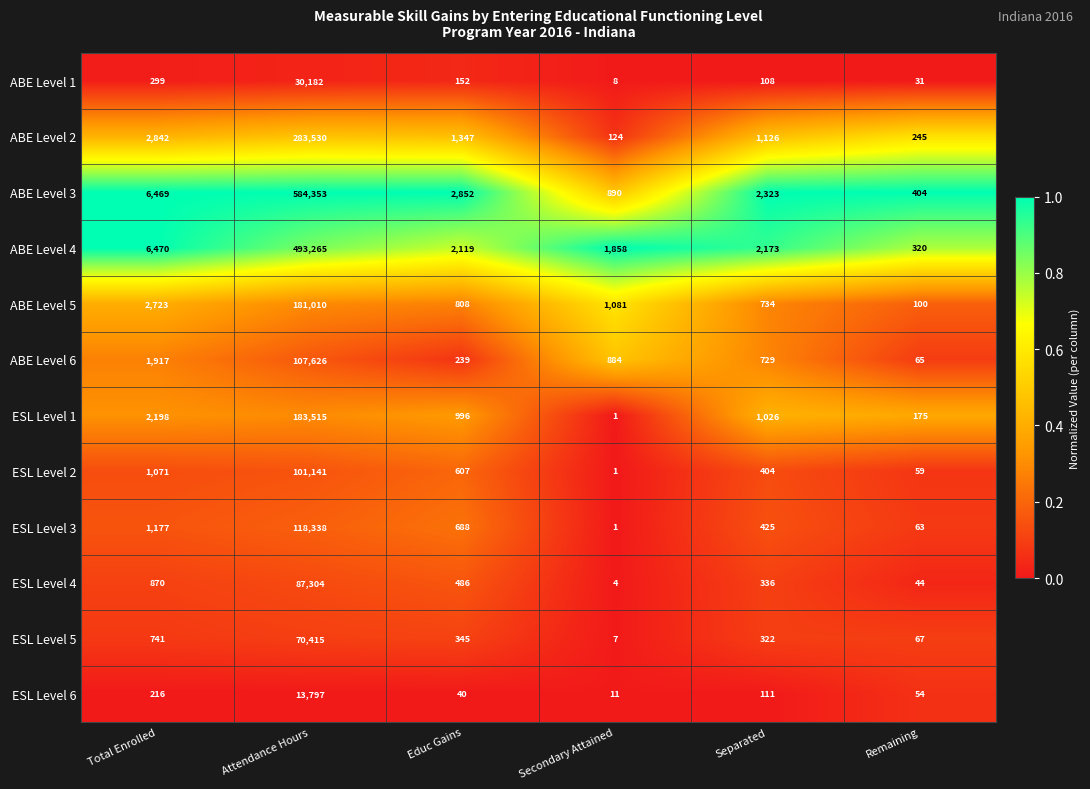

The ABE Level 5 series shows 734 at Separated. True or false?

True